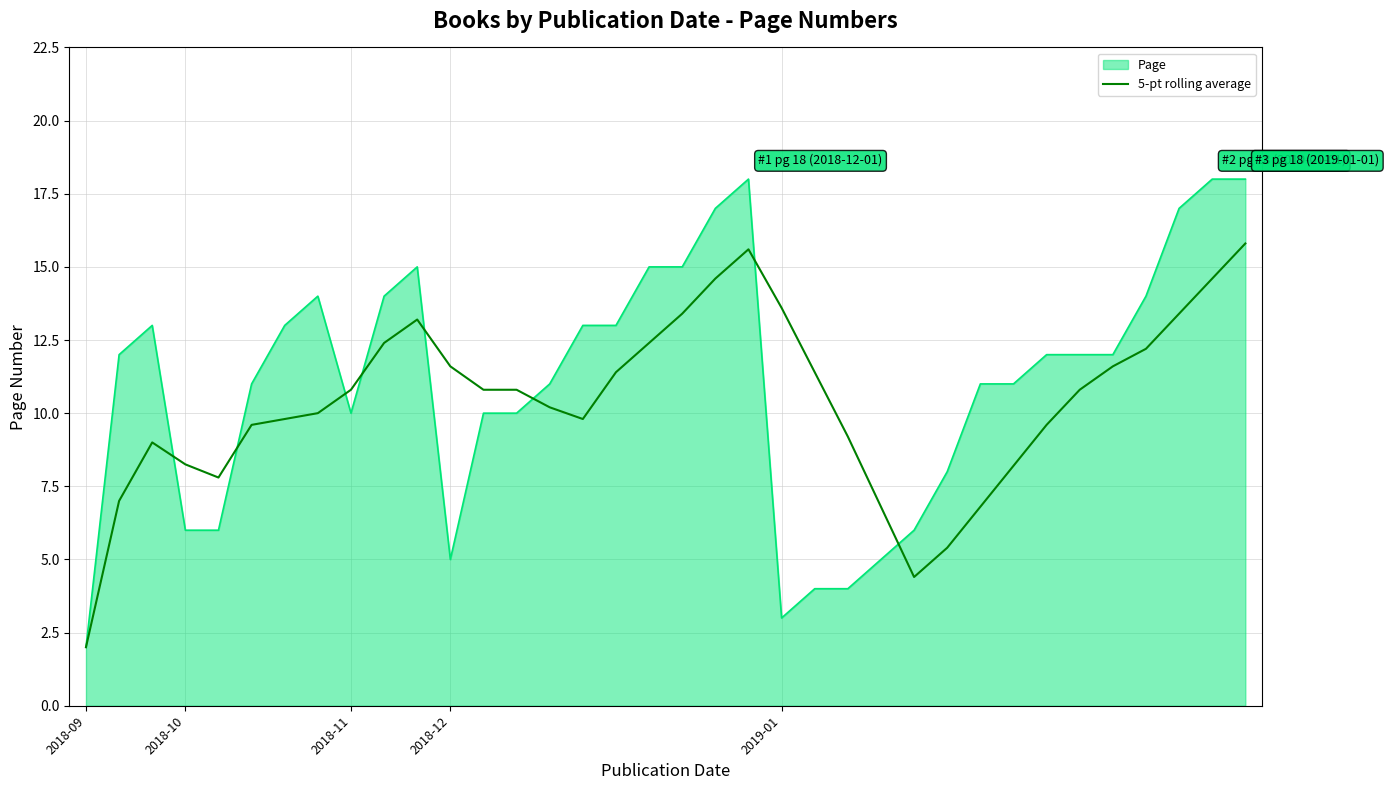

Which series has the largest range (max minus min)?

Page